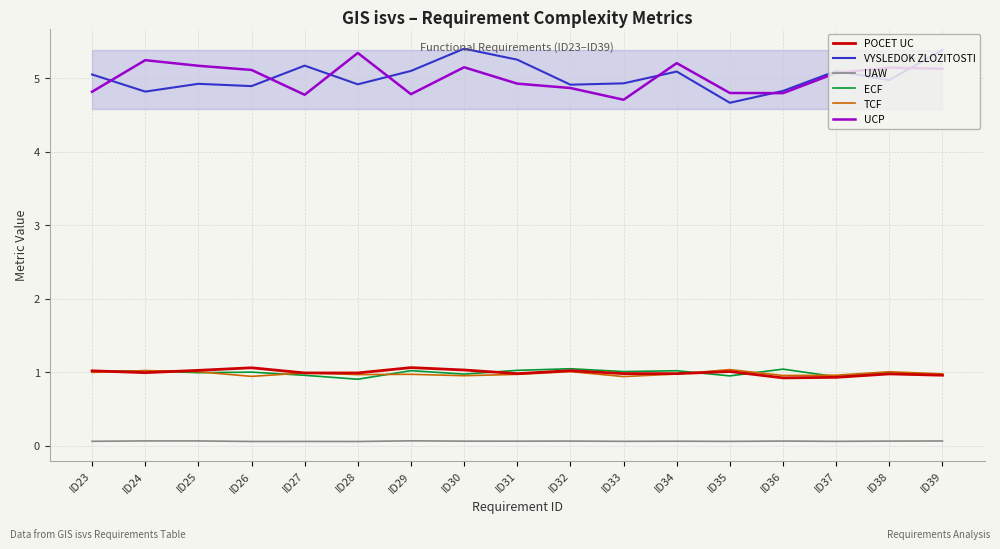

The UAW series shows 0.0 at ID36. True or false?

False